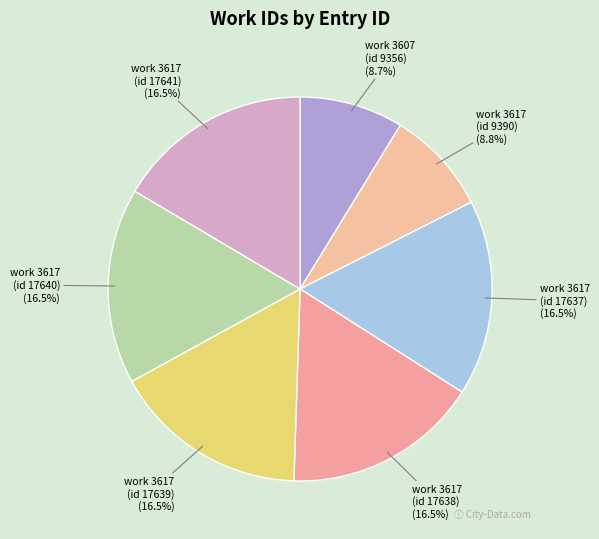

How many segments does this pie chart have?

7